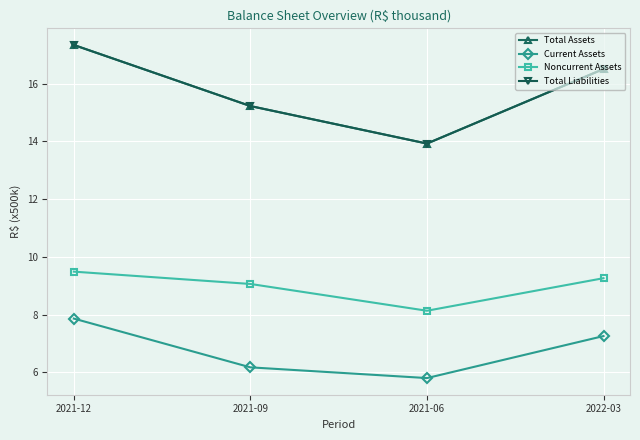

Is this an area chart (filled region under the line)?

No